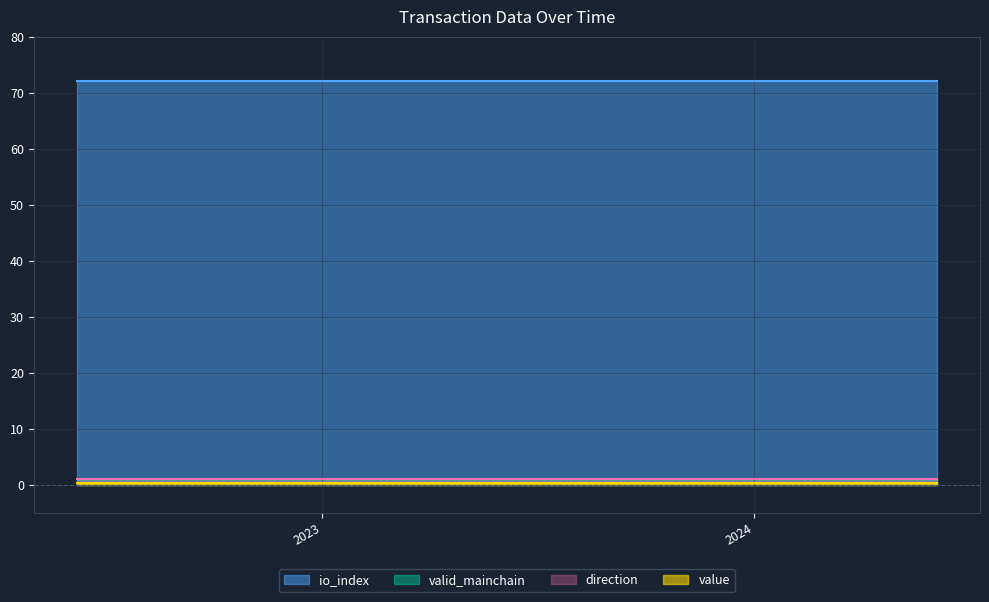

Reading right to left, extract all data points from this chart.

value: 24=0.2	23=0.2	22=0.2	21=0.2	20=0.2	19=0.2	18=0.2	17=0.2	16=0.2	15=0.2	14=0.2	13=0.2	12=0.2	11=0.2	10=0.2	9=0.2	8=0.2	7=0.2	6=0.2	5=0.2	4=0.2	3=0.2	2=0.2	1=0.2	0=0.2
io_index: 24=72.0	23=72.0	22=72.0	21=72.0	20=72.0	19=72.0	18=72.0	17=72.0	16=72.0	15=72.0	14=72.0	13=72.0	12=72.0	11=72.0	10=72.0	9=72.0	8=72.0	7=72.0	6=72.0	5=72.0	4=72.0	3=72.0	2=72.0	1=72.0	0=72.0
valid_mainchain: 24=1.0	23=1.0	22=1.0	21=1.0	20=1.0	19=1.0	18=1.0	17=1.0	16=1.0	15=1.0	14=1.0	13=1.0	12=1.0	11=1.0	10=1.0	9=1.0	8=1.0	7=1.0	6=1.0	5=1.0	4=1.0	3=1.0	2=1.0	1=1.0	0=1.0
direction: 24=1.0	23=1.0	22=1.0	21=1.0	20=1.0	19=1.0	18=1.0	17=1.0	16=1.0	15=1.0	14=1.0	13=1.0	12=1.0	11=1.0	10=1.0	9=1.0	8=1.0	7=1.0	6=1.0	5=1.0	4=1.0	3=1.0	2=1.0	1=1.0	0=1.0